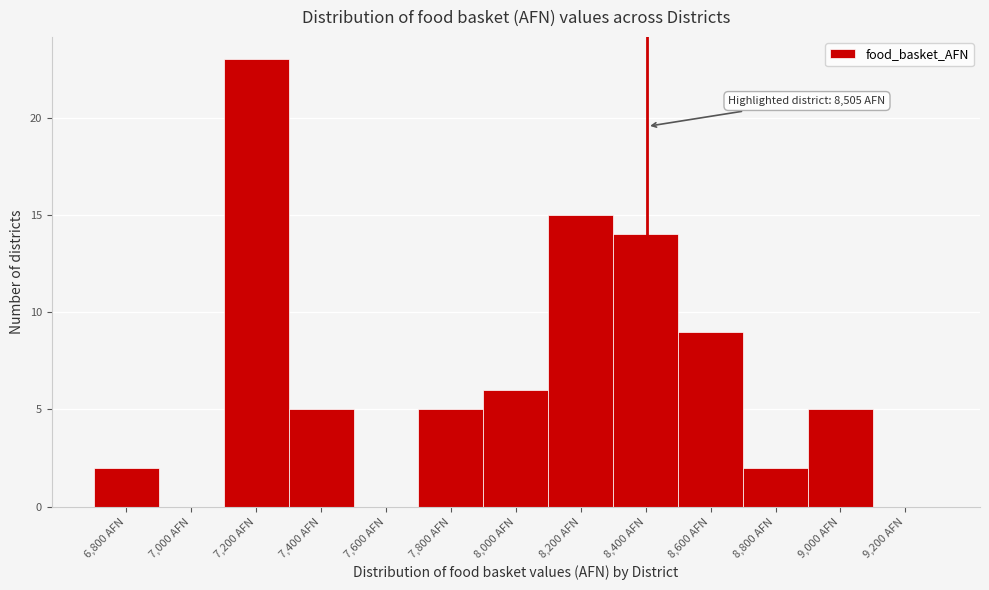

Reading left to right, what are all the values shown in this chart?

6,800 AFN=2	7,000 AFN=0	7,200 AFN=23	7,400 AFN=5	7,600 AFN=0	7,800 AFN=5	8,000 AFN=6	8,200 AFN=15	8,400 AFN=14	8,600 AFN=9	8,800 AFN=2	9,000 AFN=5	9,200 AFN=0